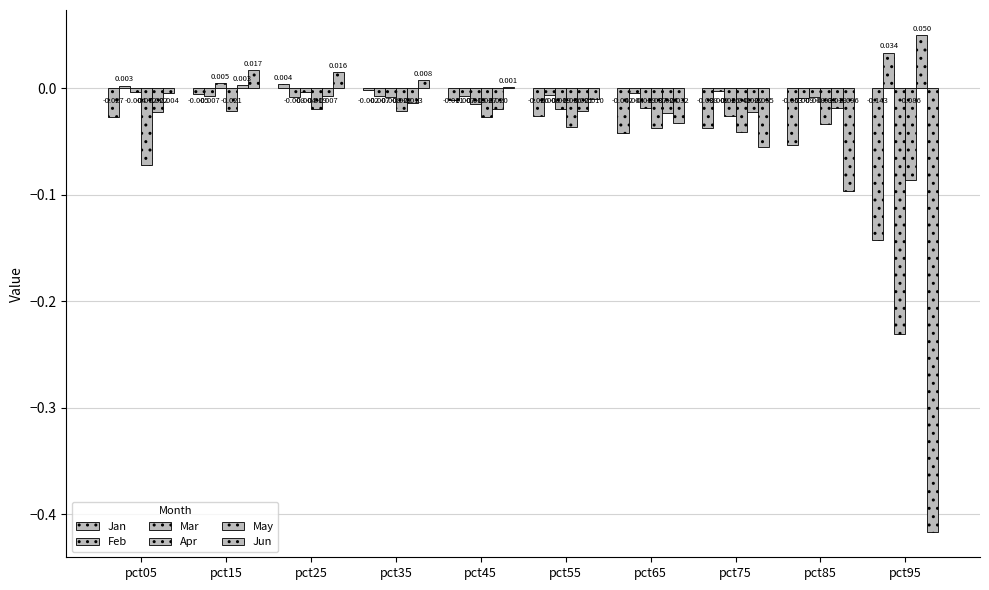

Reading left to right, transcribe all the data shown in this chart.

Jan: -0.0	-0.0	0.0	-0.0	-0.0	-0.0	-0.0	-0.0	-0.1	-0.1
Feb: 0.0	-0.0	-0.0	-0.0	-0.0	-0.0	-0.0	-0.0	-0.0	0.0
Mar: -0.0	0.0	-0.0	-0.0	-0.0	-0.0	-0.0	-0.0	-0.0	-0.2
Apr: -0.1	-0.0	-0.0	-0.0	-0.0	-0.0	-0.0	-0.0	-0.0	-0.1
May: -0.0	0.0	-0.0	-0.0	-0.0	-0.0	-0.0	-0.0	-0.0	0.1
Jun: -0.0	0.0	0.0	0.0	0.0	-0.0	-0.0	-0.1	-0.1	-0.4